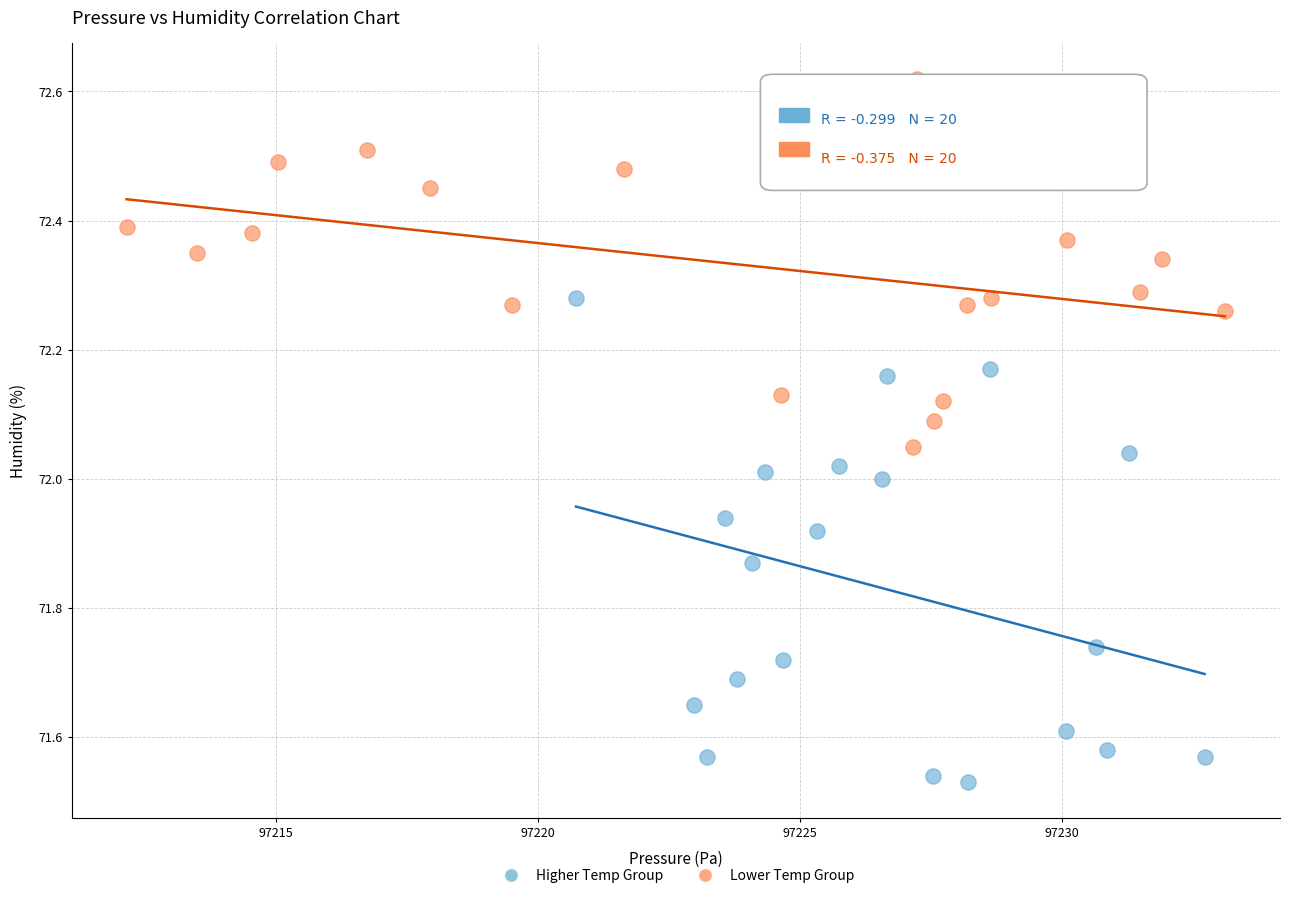

Which series contains the lowest Y value?

Higher Temp Group